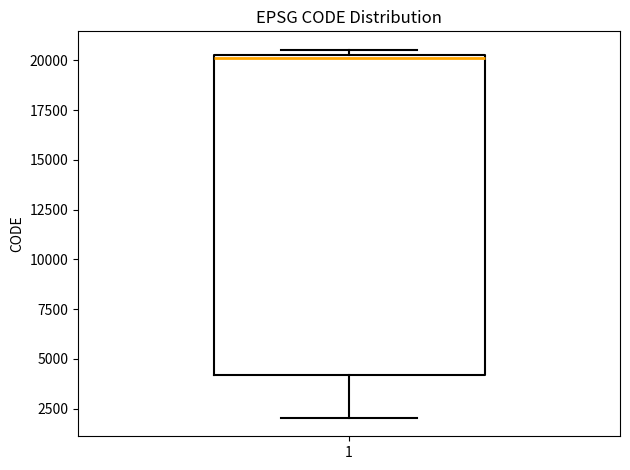

Transcribe this box plot: give where the median line is, the range the box spans, and where the two whiskers end, as read against the y-axis. The values are not printed on the chart, so give them approximately, as read against the axis.

median 20000, box 4000 to 20500, whiskers 2000 to 20500 (just above the box's upper edge)